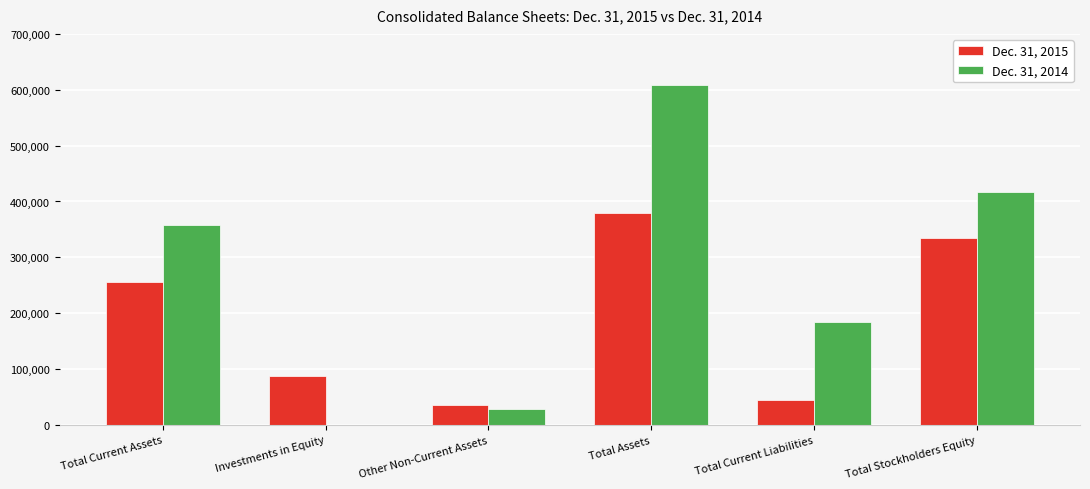

The value of Dec. 31, 2015 at Total Current Liabilities is 44014. True or false?

True